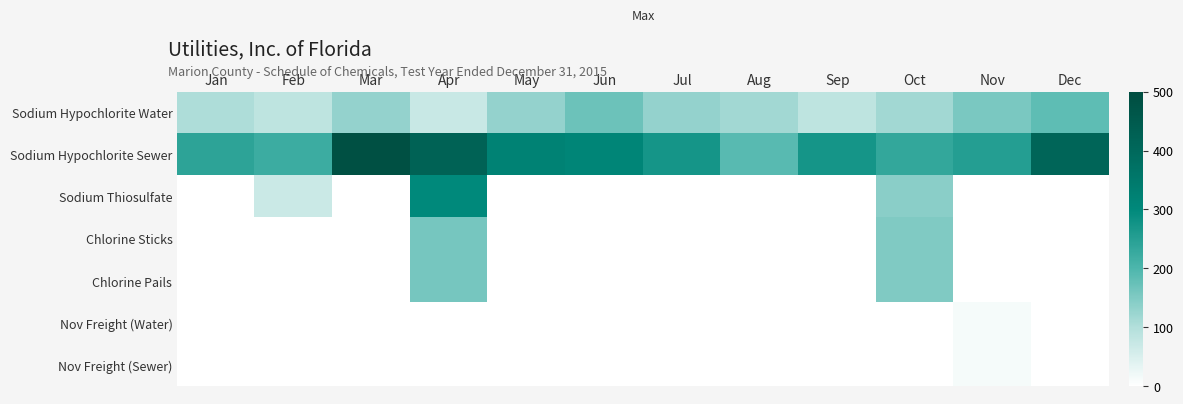

Reading right to left, transcribe all the data shown in this chart.

Sodium Hypochlorite Water: Dec=182.0	Nov=156.0	Oct=117.0	Sep=84.5	Aug=117.0	Jul=130.0	Jun=169.0	May=130.0	Apr=71.5	Mar=130.0	Feb=84.5	Jan=104.0
Sodium Hypochlorite Sewer: Dec=413.4	Nov=253.5	Oct=234.0	Sep=273.0	Aug=188.5	Jul=273.0	Jun=312.0	May=318.5	Apr=420.0	Mar=487.5	Feb=221.0	Jan=240.5
Sodium Thiosulfate: Dec=0.0	Nov=0.0	Oct=140.0	Sep=0.0	Aug=0.0	Jul=0.0	Jun=0.0	May=0.0	Apr=300.0	Mar=0.0	Feb=70.0	Jan=0.0
Chlorine Sticks: Dec=0.0	Nov=0.0	Oct=150.0	Sep=0.0	Aug=0.0	Jul=0.0	Jun=0.0	May=0.0	Apr=160.0	Mar=0.0	Feb=0.0	Jan=0.0
Chlorine Pails: Dec=0.0	Nov=0.0	Oct=150.0	Sep=0.0	Aug=0.0	Jul=0.0	Jun=0.0	May=0.0	Apr=160.0	Mar=0.0	Feb=0.0	Jan=0.0
Nov Freight (Water): Dec=0.0	Nov=12.0	Oct=0.0	Sep=0.0	Aug=0.0	Jul=0.0	Jun=0.0	May=0.0	Apr=0.0	Mar=0.0	Feb=0.0	Jan=0.0
Nov Freight (Sewer): Dec=0.0	Nov=12.0	Oct=0.0	Sep=0.0	Aug=0.0	Jul=0.0	Jun=0.0	May=0.0	Apr=0.0	Mar=0.0	Feb=0.0	Jan=0.0